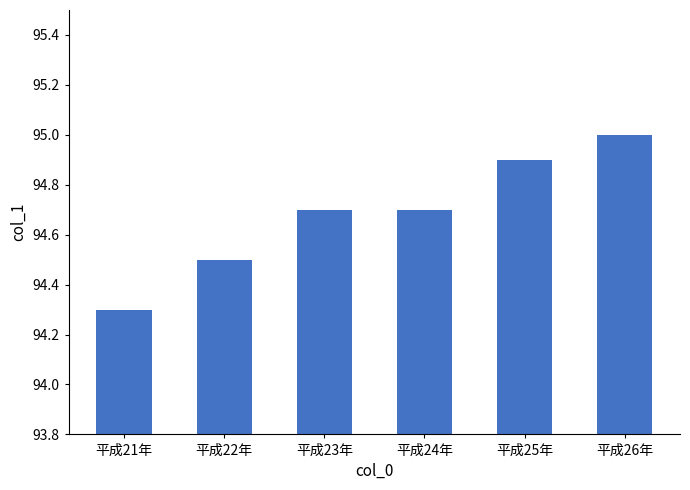

True or false: the data shows 25.1 at 平成24年.

False